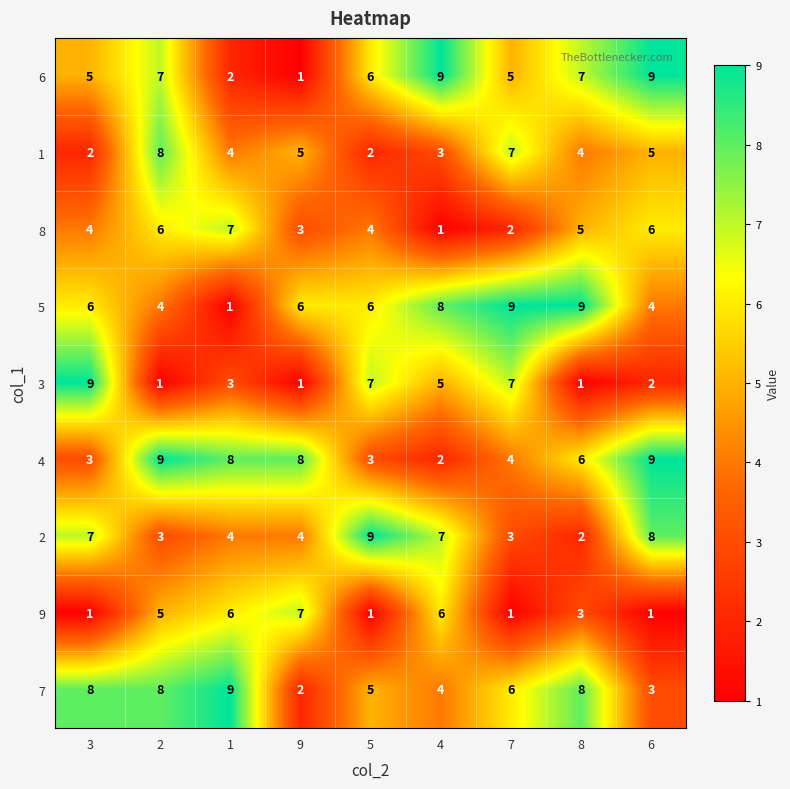

At 8, list the series in order from smallest to largest.

3, 2, 9, 1, 8, 4, 6, 7, 5